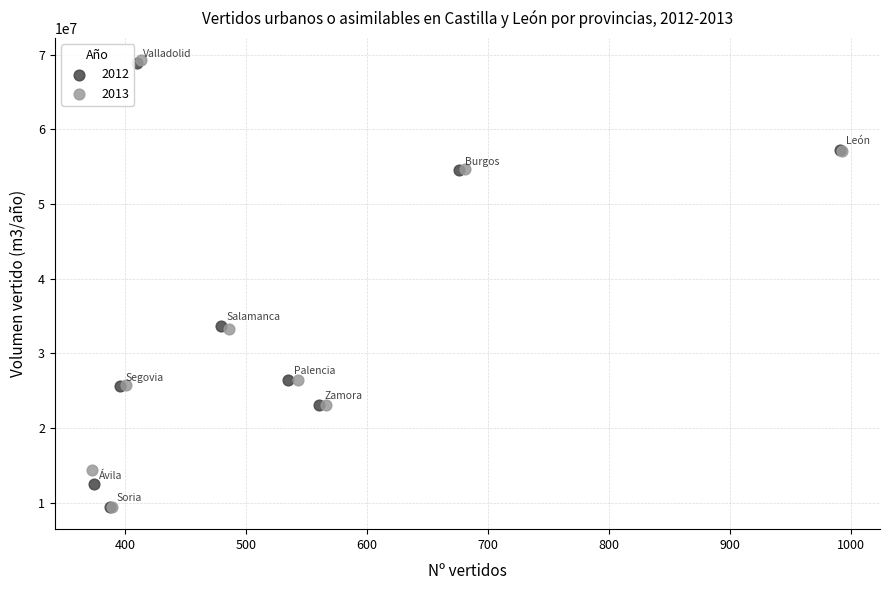

Which series has the widest spread of Y values?

2013